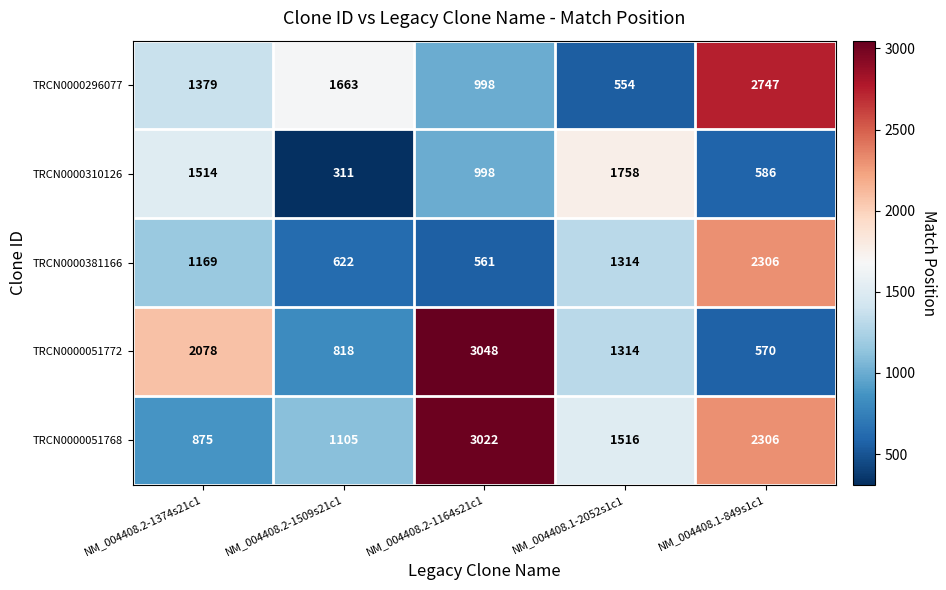

Reading left to right, what are all the values shown in this chart?

TRCN0000296077: NM_004408.2-1374s21c1=1379	NM_004408.2-1509s21c1=1663	NM_004408.2-1164s21c1=998	NM_004408.1-2052s1c1=554	NM_004408.1-849s1c1=2747
TRCN0000310126: NM_004408.2-1374s21c1=1514	NM_004408.2-1509s21c1=311	NM_004408.2-1164s21c1=998	NM_004408.1-2052s1c1=1758	NM_004408.1-849s1c1=586
TRCN0000381166: NM_004408.2-1374s21c1=1169	NM_004408.2-1509s21c1=622	NM_004408.2-1164s21c1=561	NM_004408.1-2052s1c1=1314	NM_004408.1-849s1c1=2306
TRCN0000051772: NM_004408.2-1374s21c1=2078	NM_004408.2-1509s21c1=818	NM_004408.2-1164s21c1=3048	NM_004408.1-2052s1c1=1314	NM_004408.1-849s1c1=570
TRCN0000051768: NM_004408.2-1374s21c1=875	NM_004408.2-1509s21c1=1105	NM_004408.2-1164s21c1=3022	NM_004408.1-2052s1c1=1516	NM_004408.1-849s1c1=2306